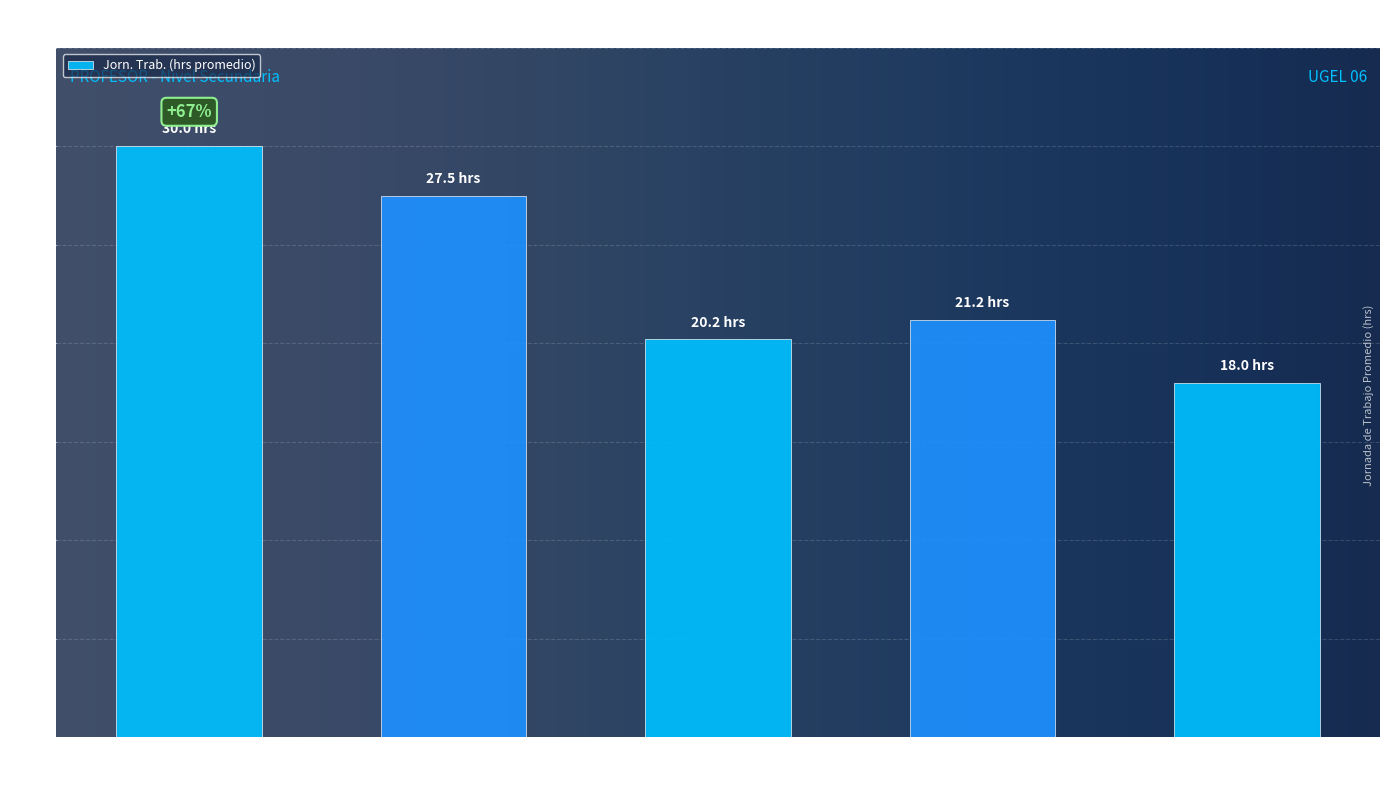

The chart shows a value of 18.0 at CIENEGUILLA. True or false?

True